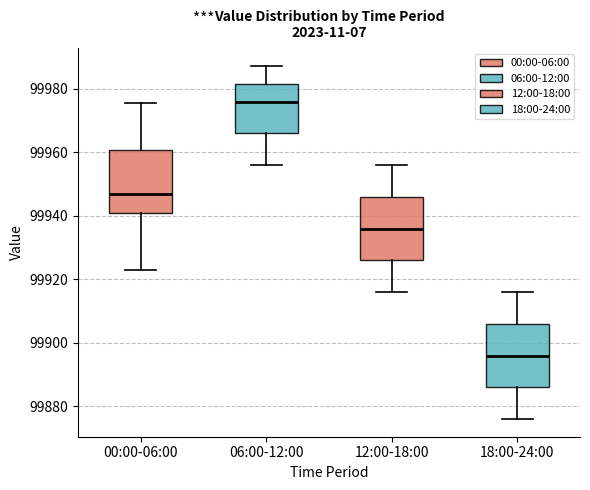

Reading left to right, read every box against the y-axis: the position of its median line, the range the box covers, and the ends of its whiskers. The values are not printed on the chart, so give them approximately, as read against the axis.

00:00-06:00: median 99948, box 99942 to 99960, whiskers 99922 to 99976
06:00-12:00: median 99976, box 99966 to 99982, whiskers 99956 to 99988
12:00-18:00: median 99936, box 99926 to 99946, whiskers 99916 to 99956
18:00-24:00: median 99896, box 99886 to 99906, whiskers 99876 to 99916